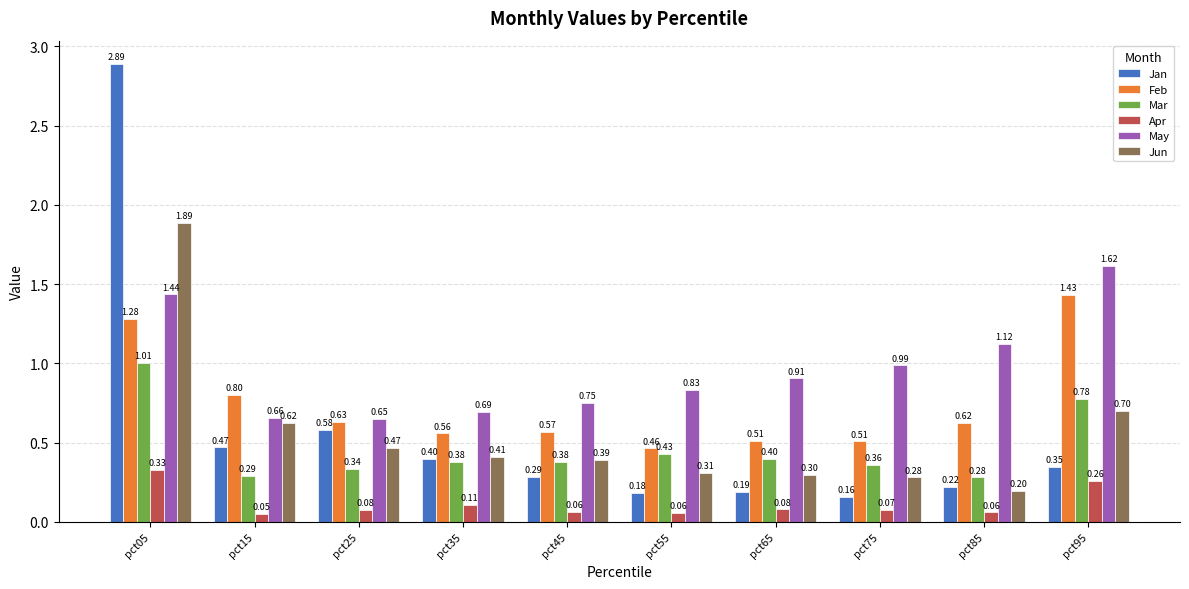

What is the difference between the second highest and minimum values in the Feb series?

0.8